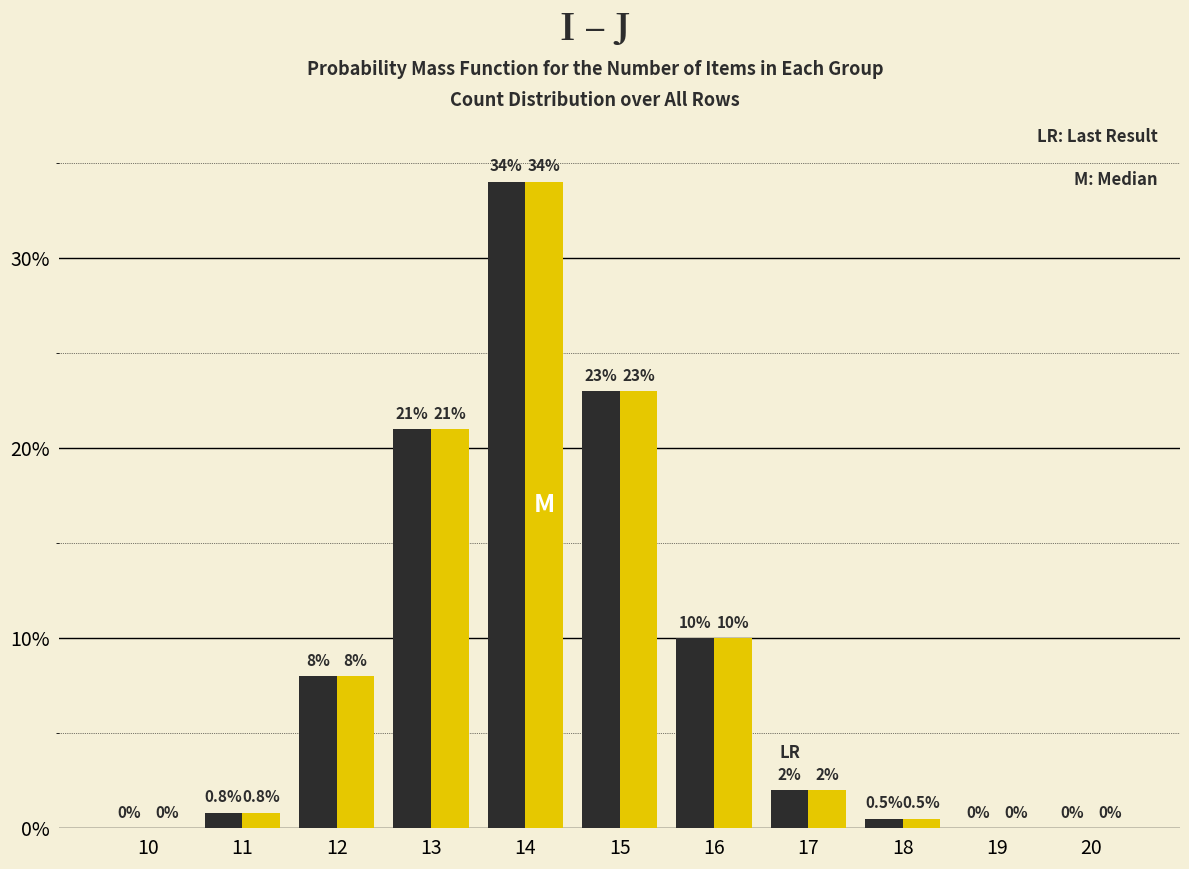

At which category is the sum across all series the highest?

14